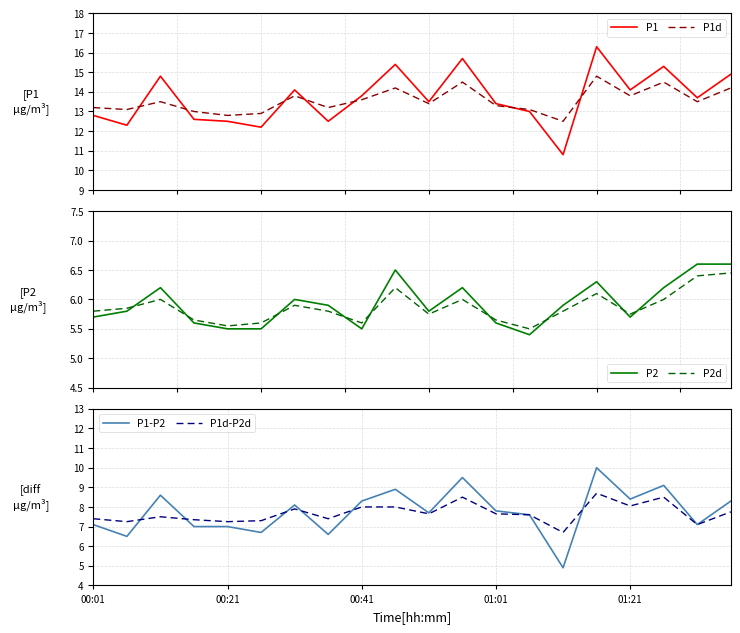

What is the label of the 15th point from the left?

14